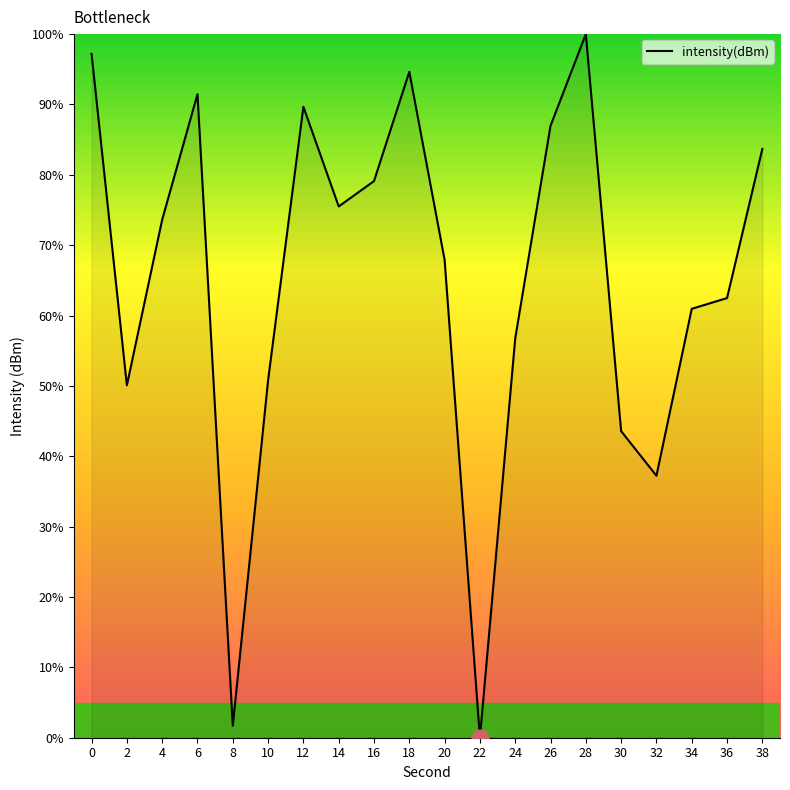

Which category has the lowest value across all series?

22